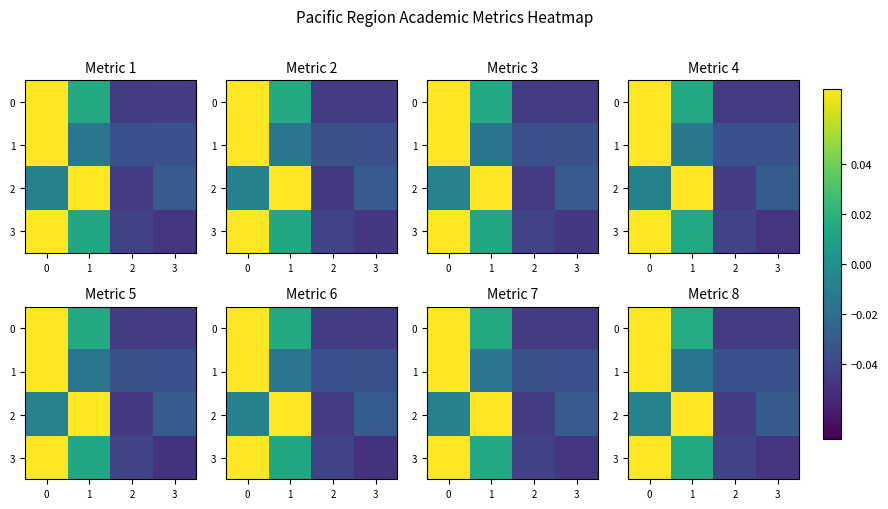

How many negative values does the 2 series have?

3